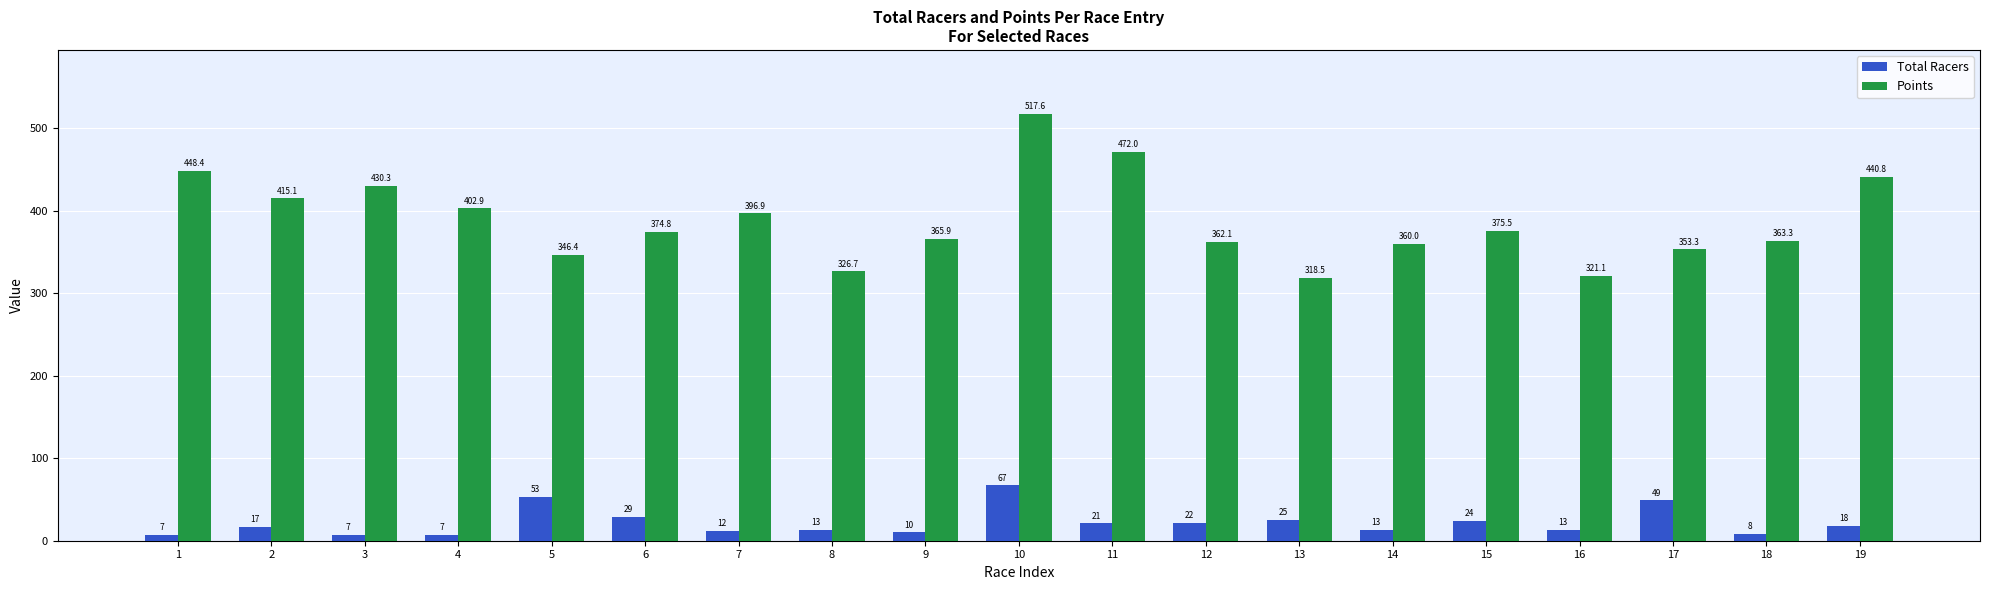

Is it true that Total Racers equals 8.0 at 18?

True